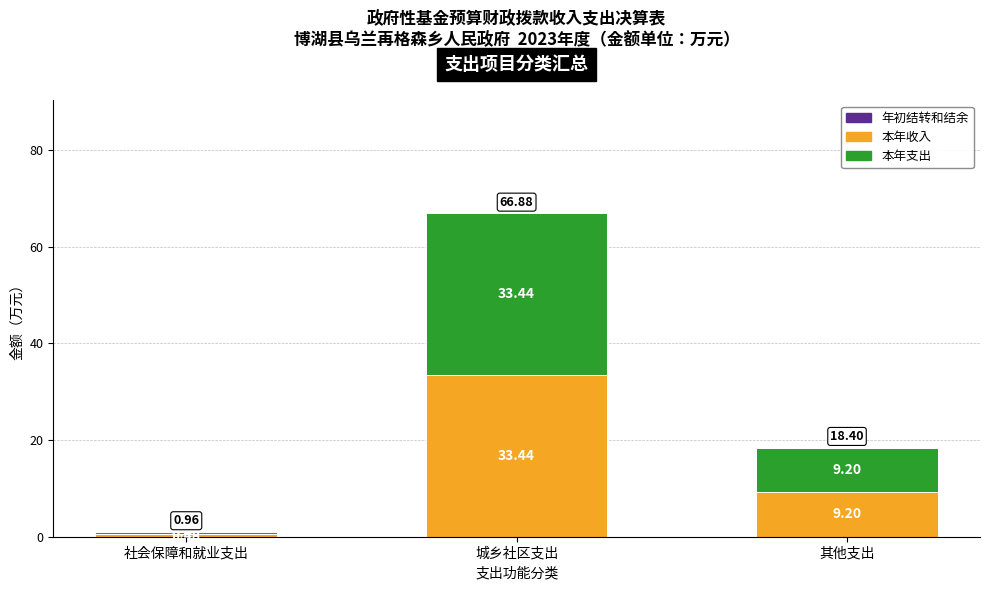

Which category has the highest value in the 本年收入 series?

城乡社区支出